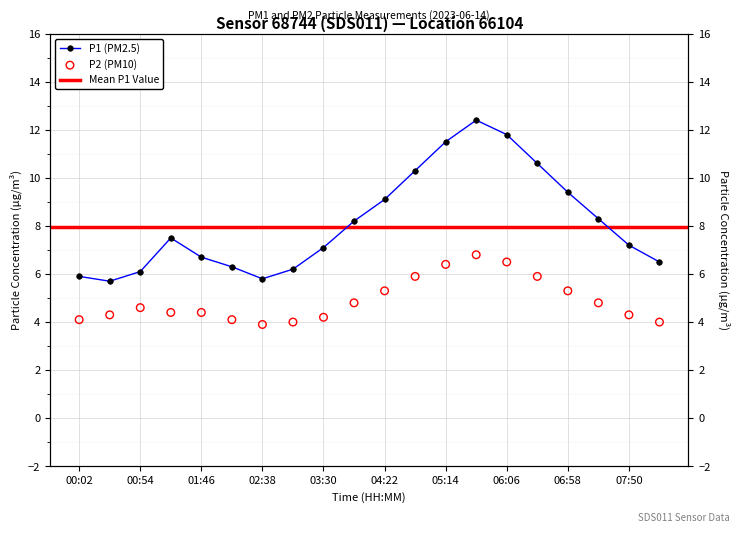

What is the total value across all series at 05:40?

19.2